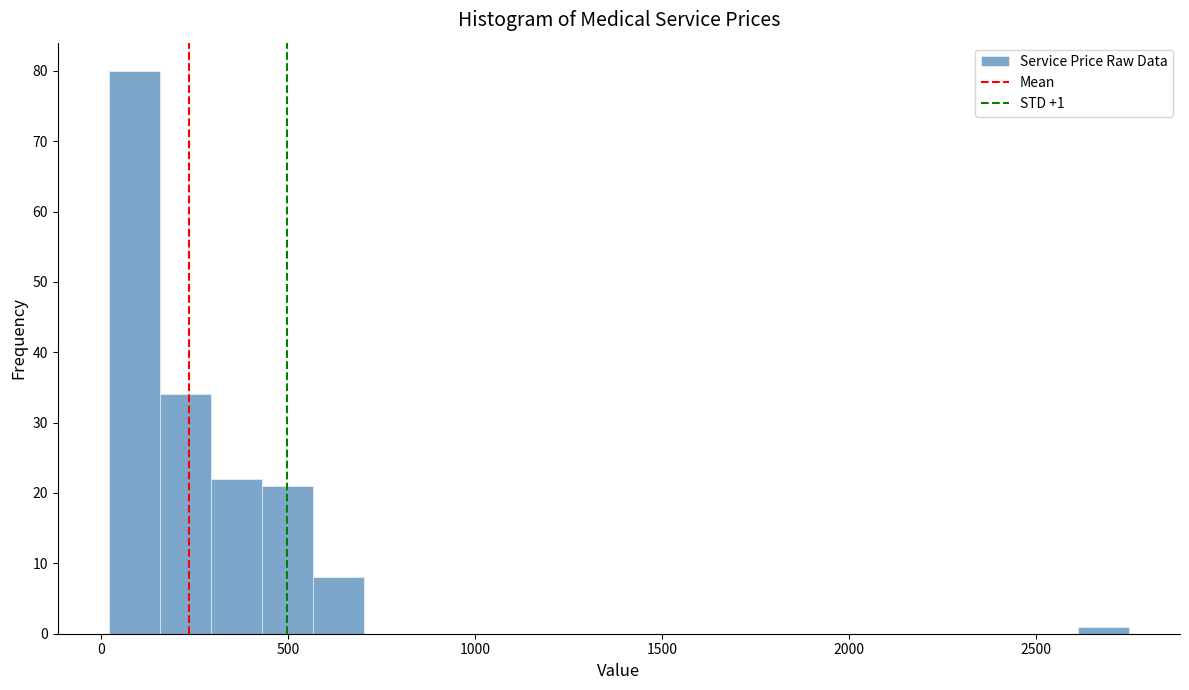

Around what value on the x-axis is the tallest bar? Give the approximate position of its centre, as read against the axis.

100